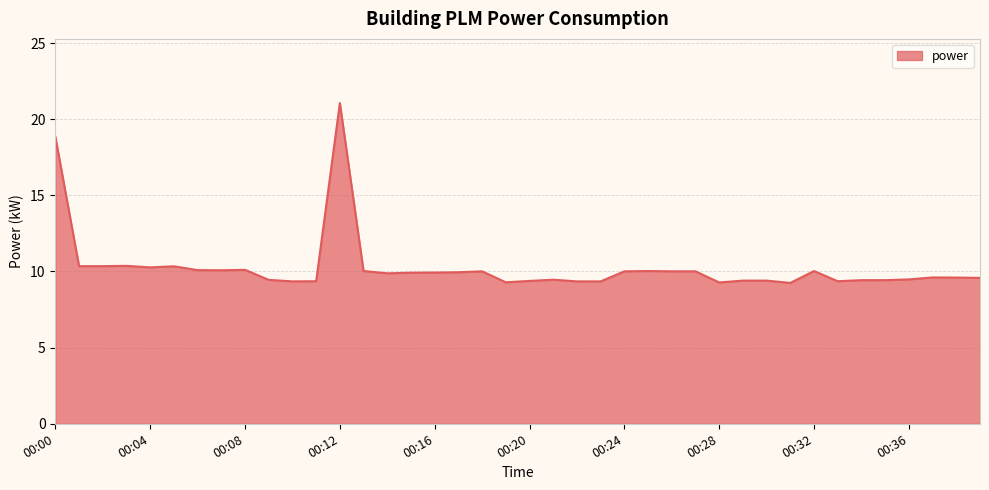

What is the maximum value shown in the chart?

21.1